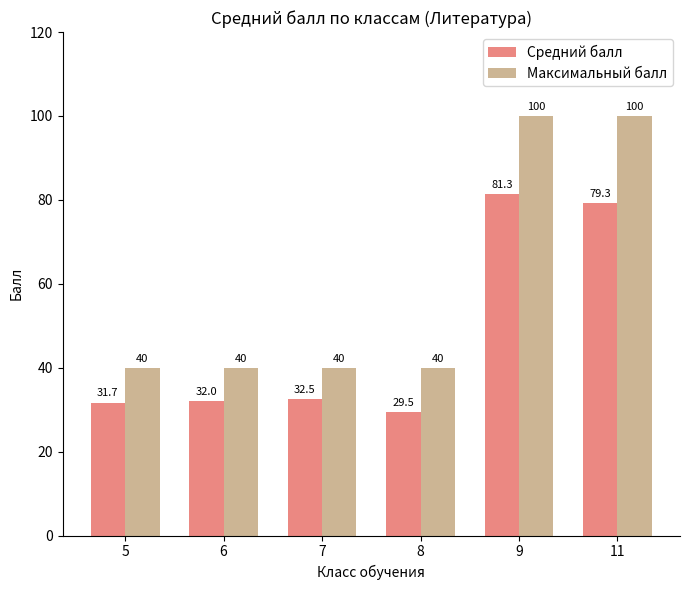

Read the Средний балл value at 8.

29.5